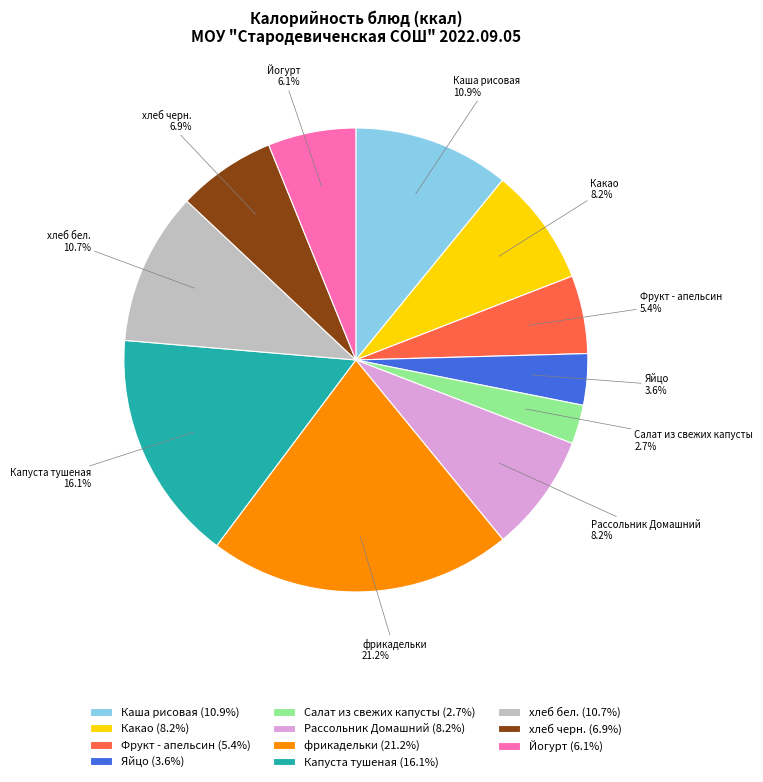

To the nearest percent, what is the average slice percentage?

9%